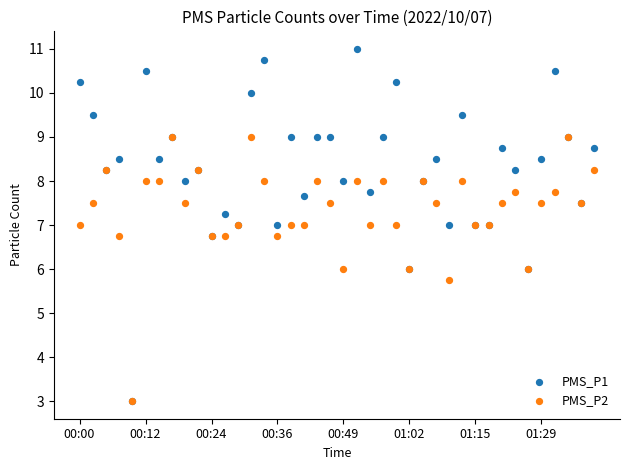

What are all the series names shown in the legend?

PMS_P1, PMS_P2